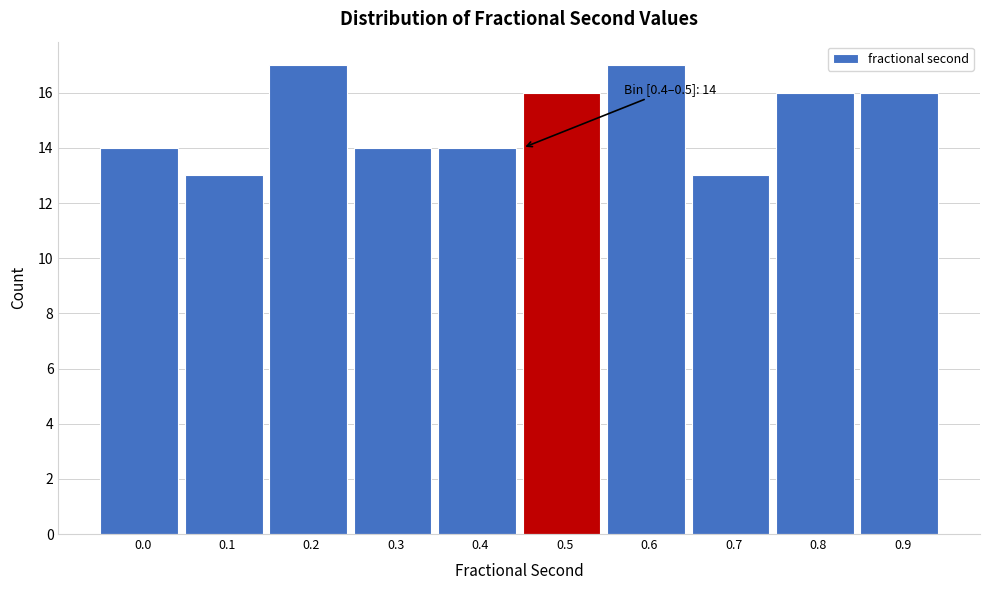

Reading left to right, what are all the values shown in this chart?

0.0=14	0.1=13	0.2=17	0.3=14	0.4=14	0.5=16	0.6=17	0.7=13	0.8=16	0.9=16